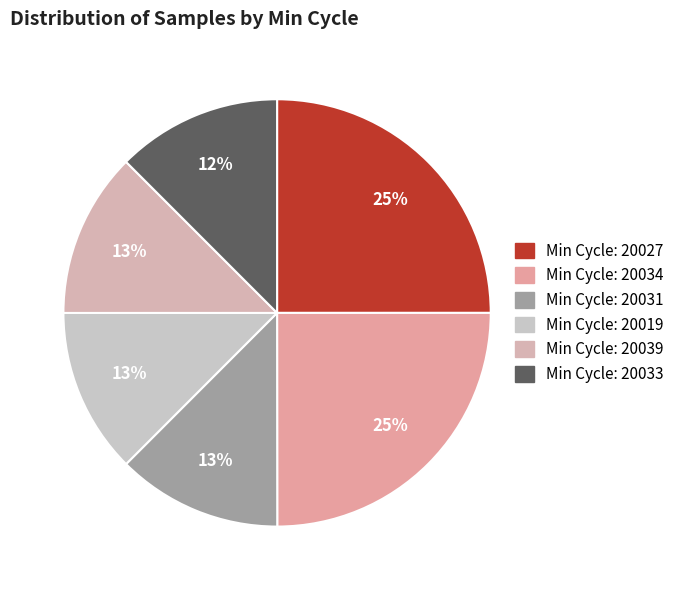

How many slices are in this pie chart?

6